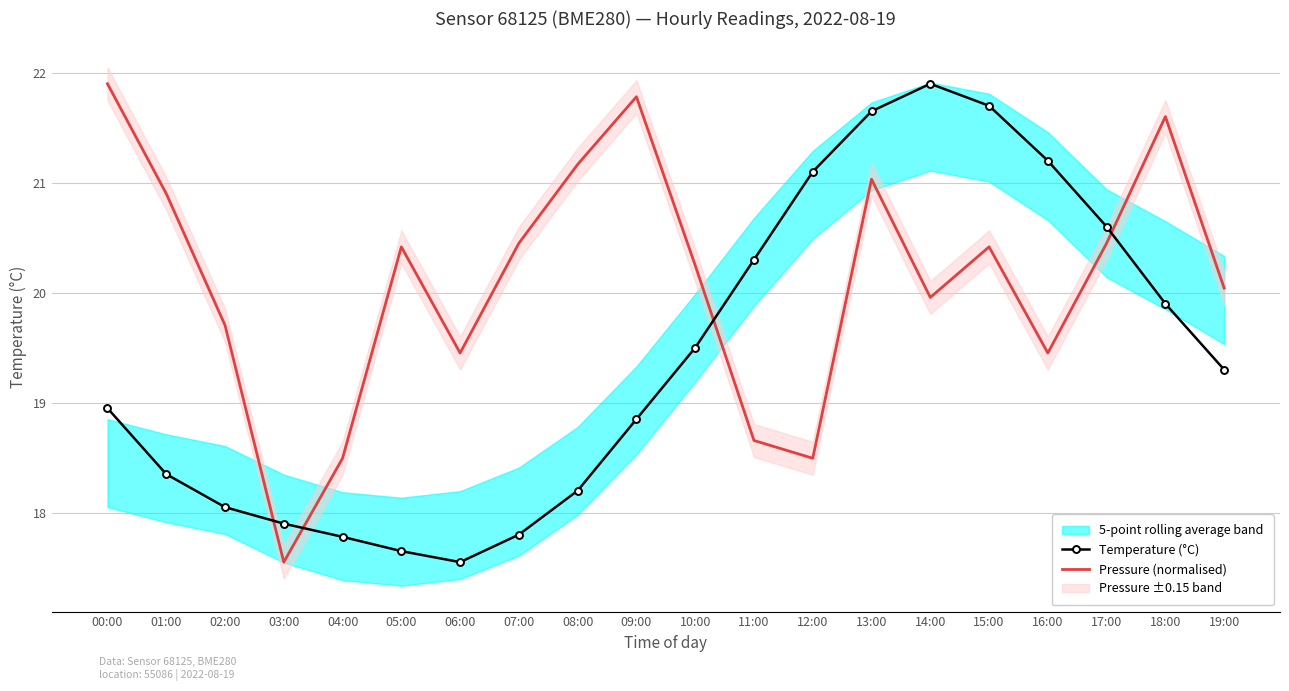

What is the sum of the Temperature (°C) values at 04:00 and 11:00?

38.1